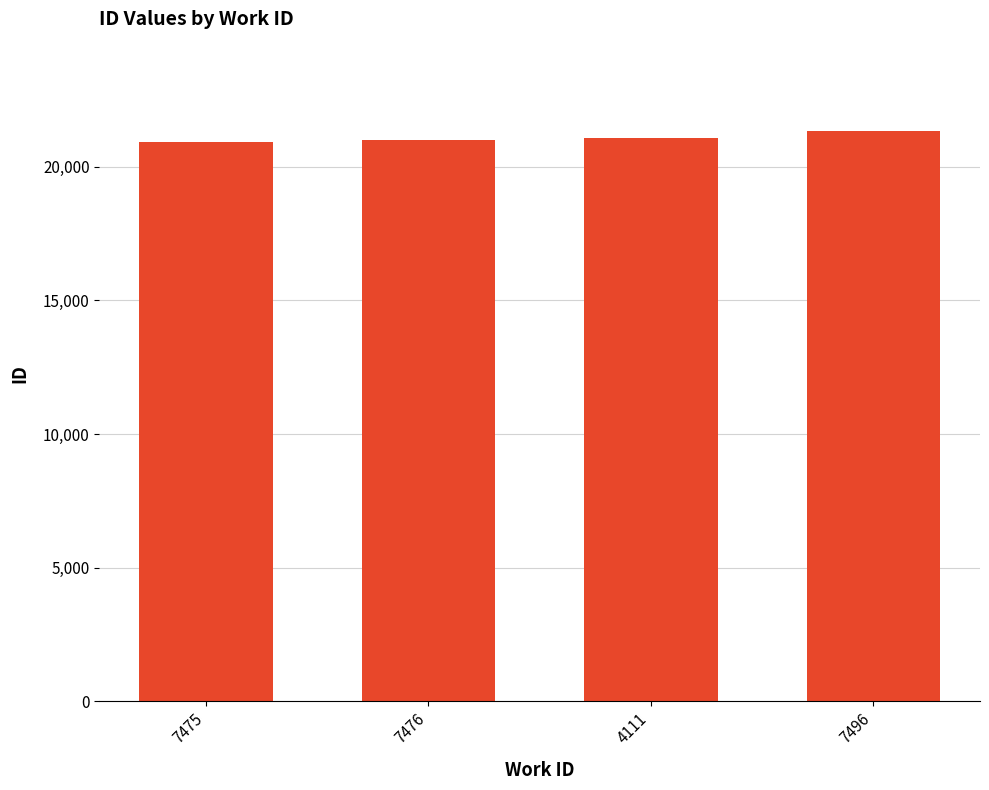

What is the average value?

21082